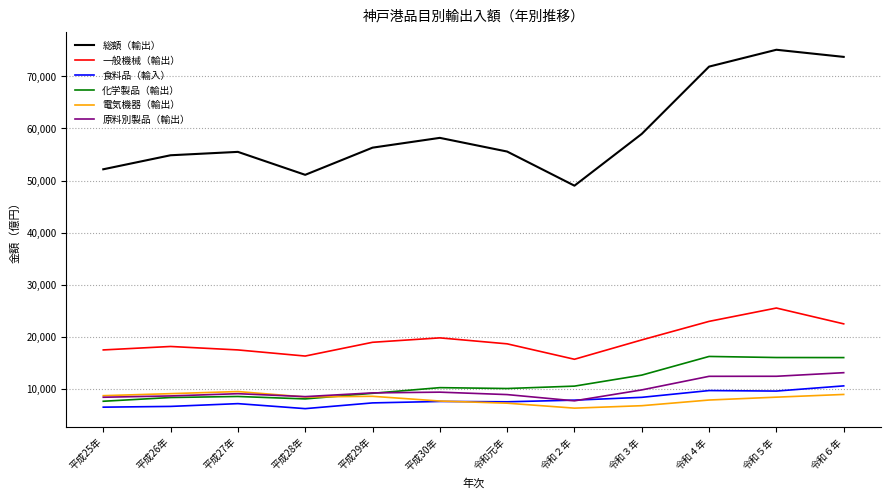

What is the smallest value displayed?

6206